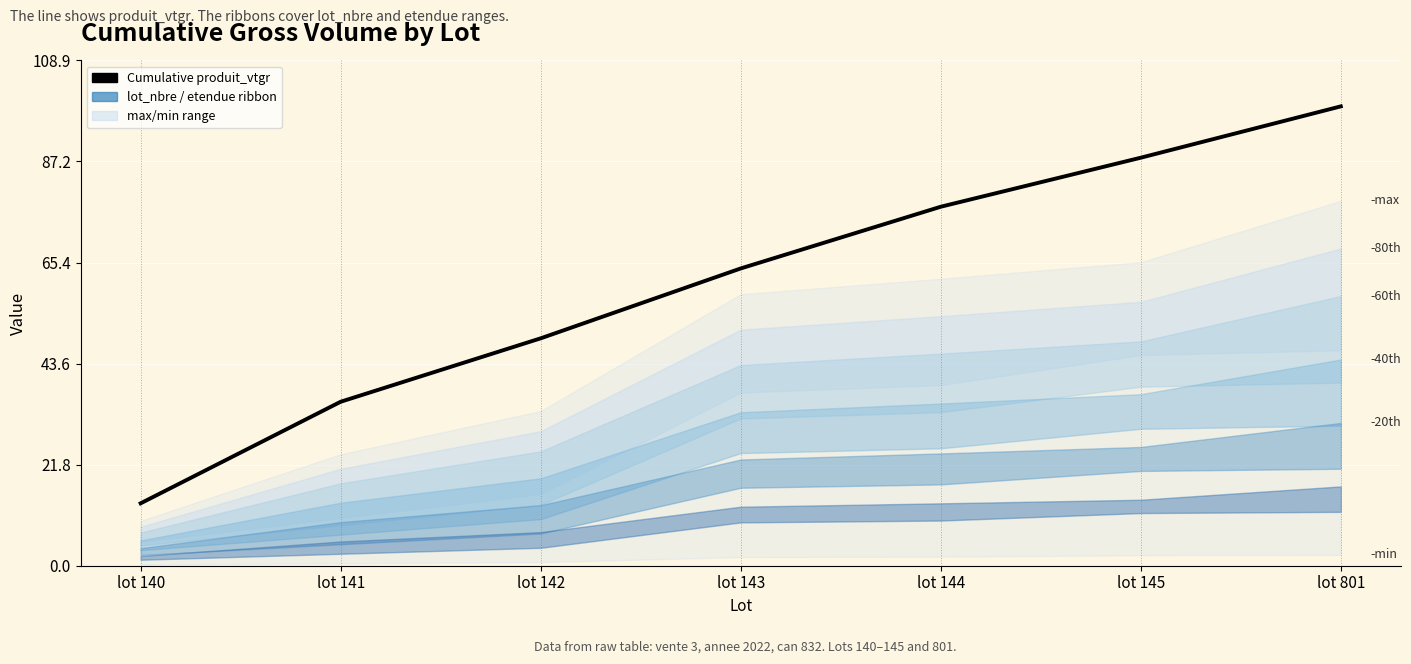

How many data points are above 64?

4